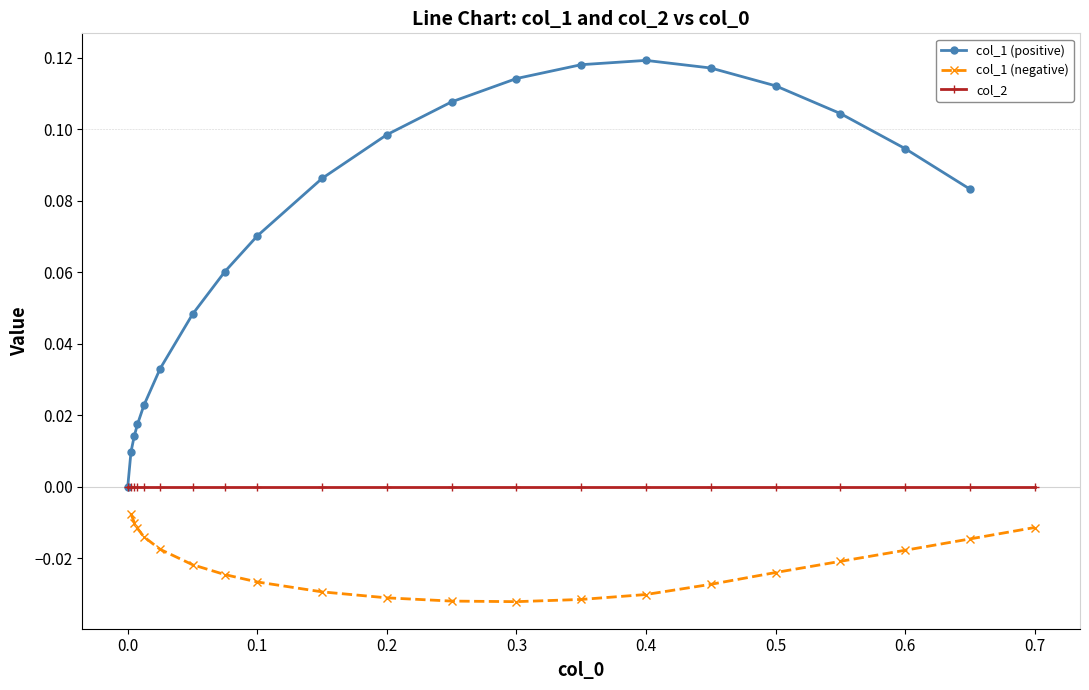

List the series in order of their overall mean, lowest first.

col_1 (negative), col_2, col_1 (positive)